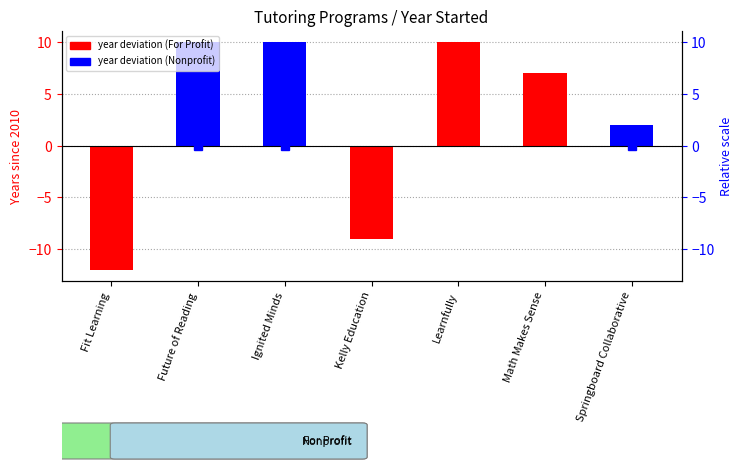

What is the minimum value shown in the chart?

-12